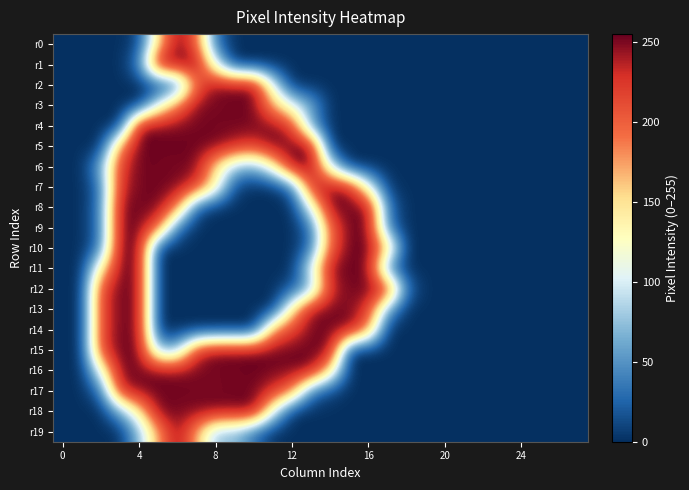

List the series in order of their peak value, highest first.

r5, r10, r15, r0, r1, r2, r3, r4, r6, r7, r8, r9, r11, r12, r16, r17, r18, r13, r14, r19